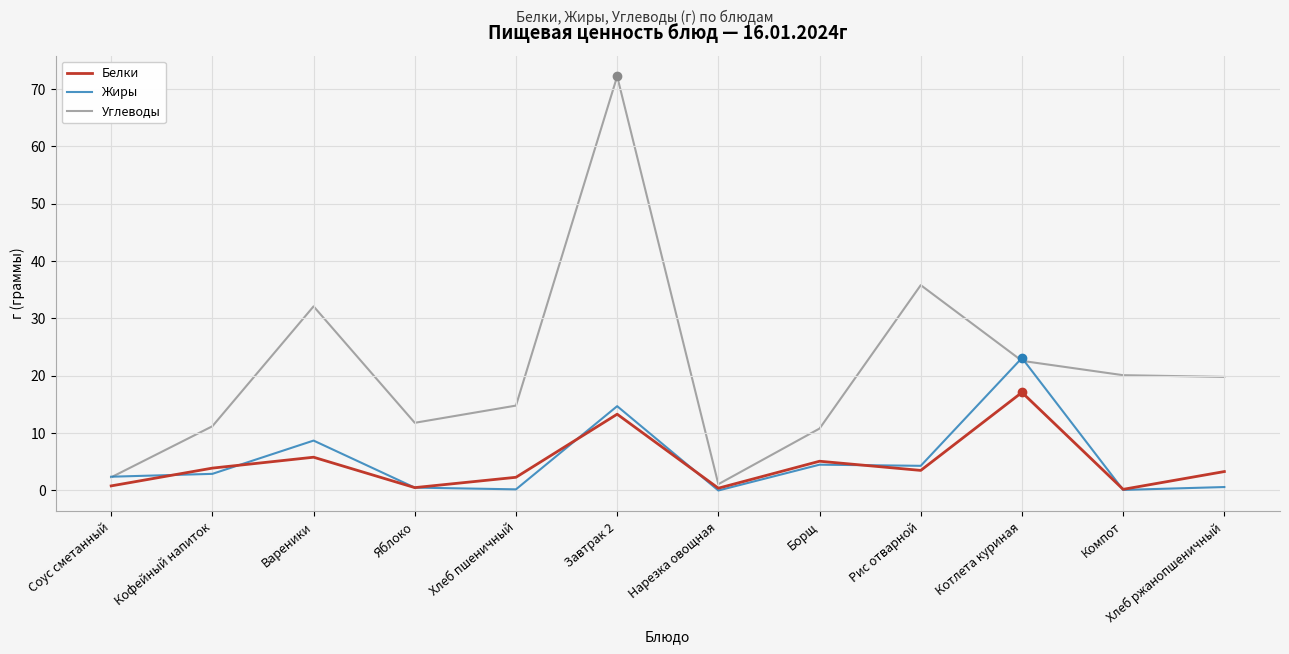

How many times do Жиры and Углеводы cross each other?

3